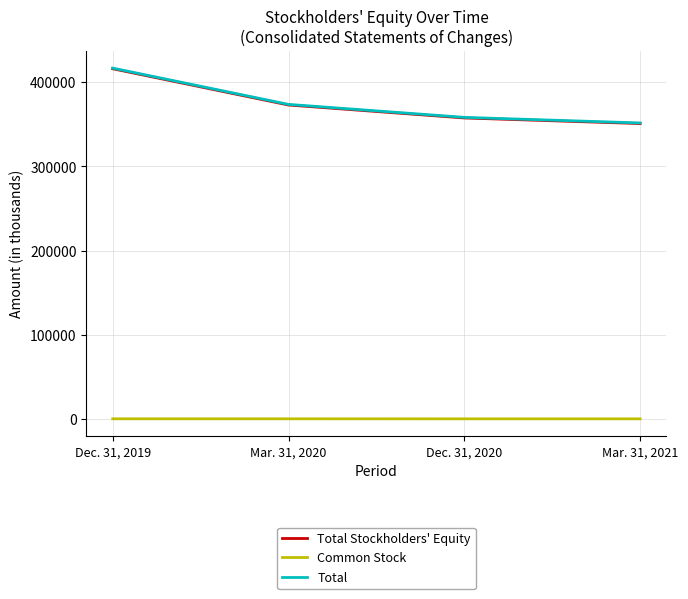

Which series has the widest spread of values?

Total